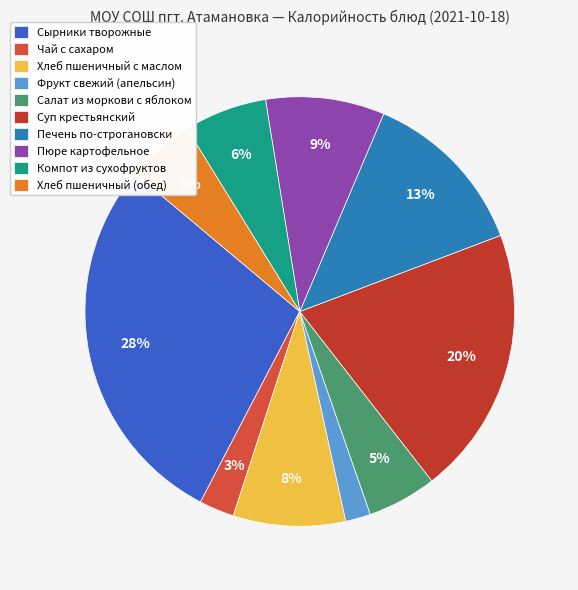

How much of the chart is everything except Чай с сахаром?

97.4%